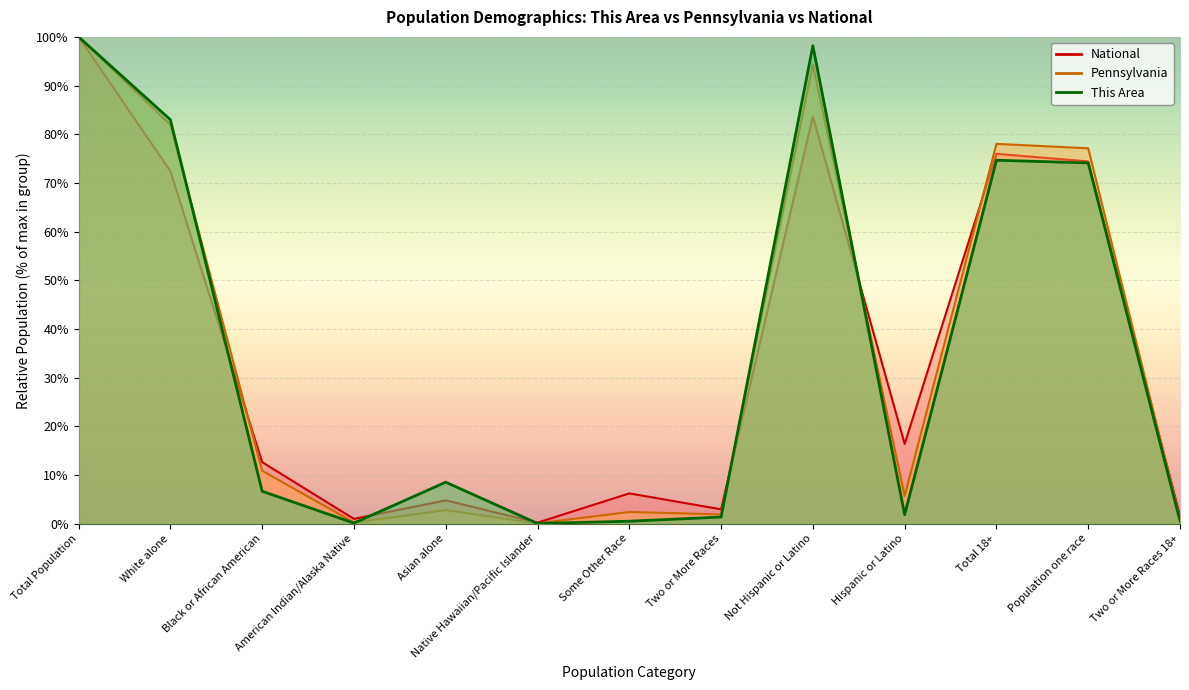

What is the difference between the second highest and second lowest values in the National series?

82.7